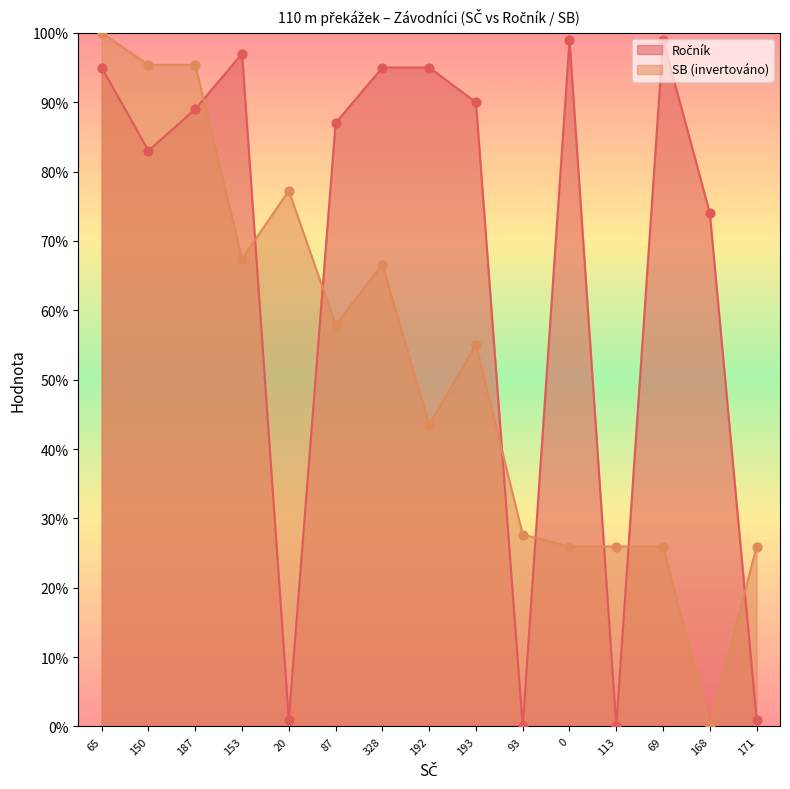

Which series contains the highest Y value?

SB